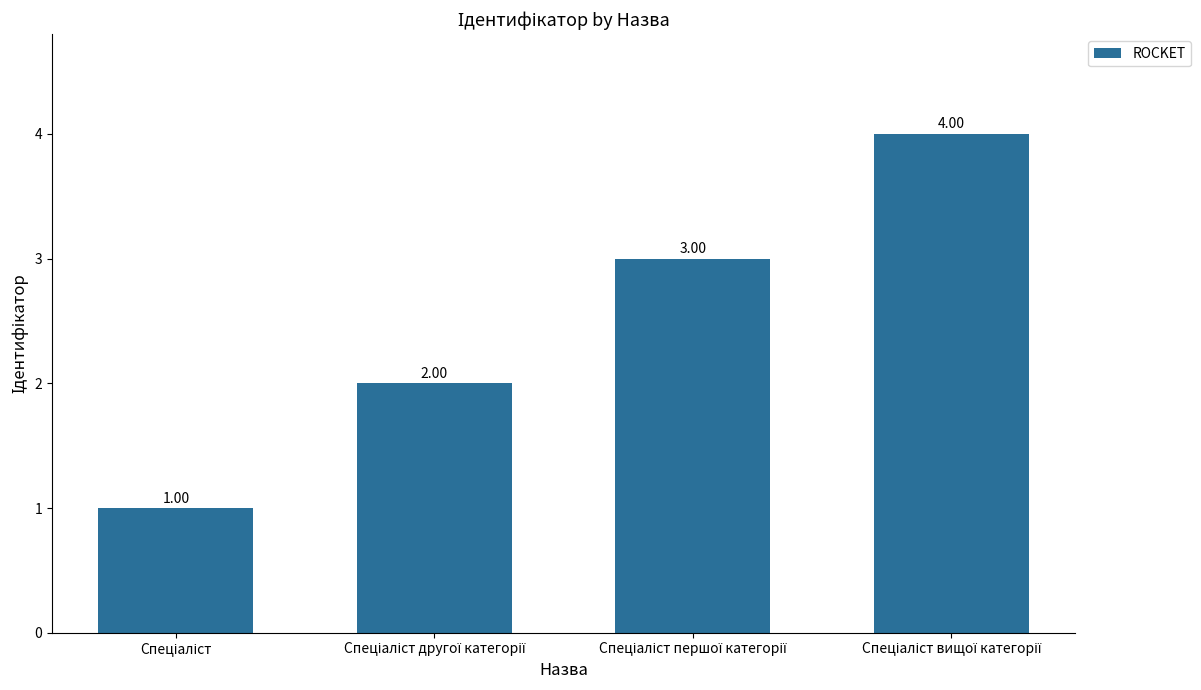

How many values are between 2 and 4?

3